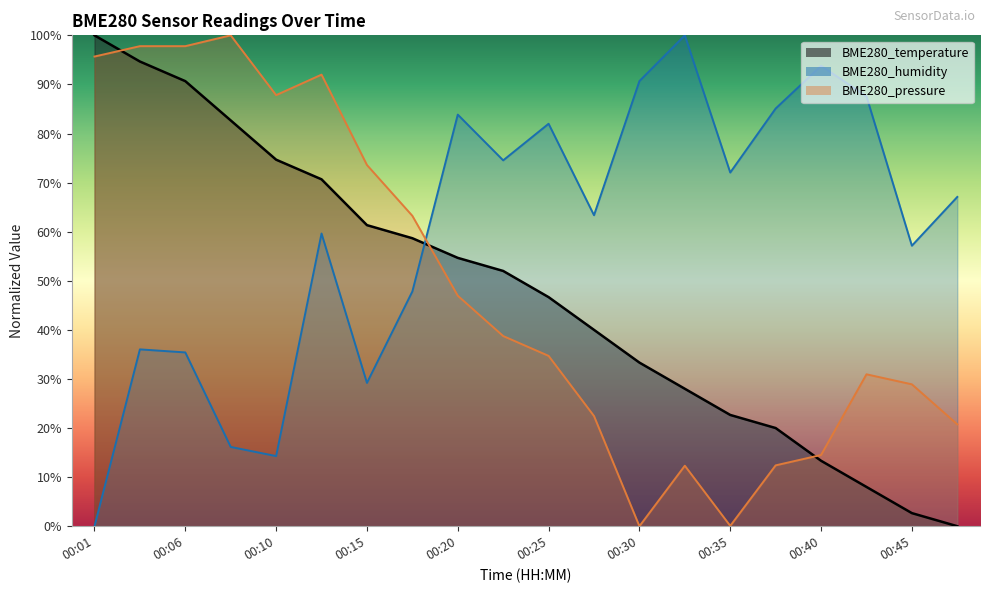

What is the spread (max minus min) of values at 00:30?

90.7